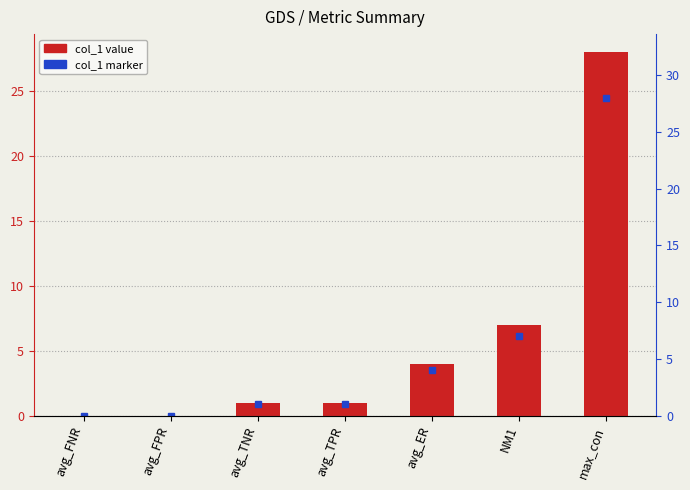

The value at avg_TPR is 1. True or false?

False